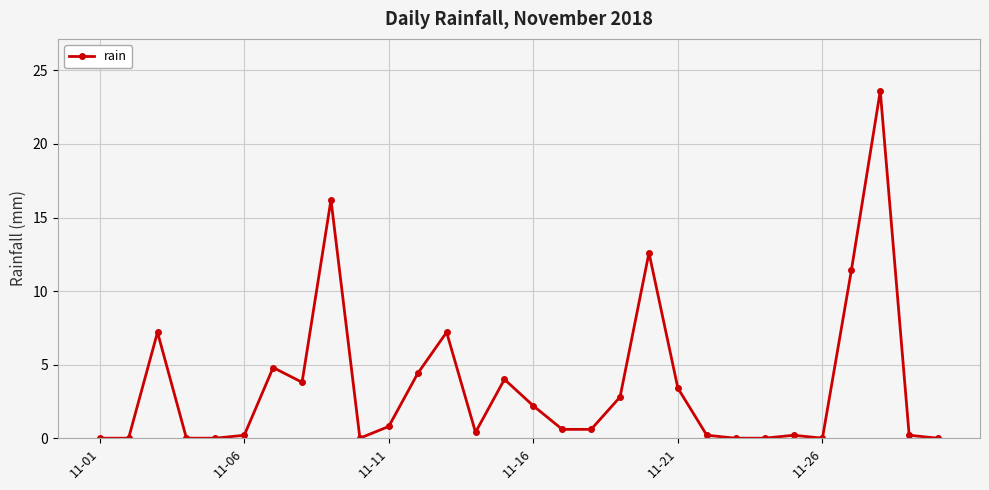

What is the difference between the maximum and minimum values?

23.6